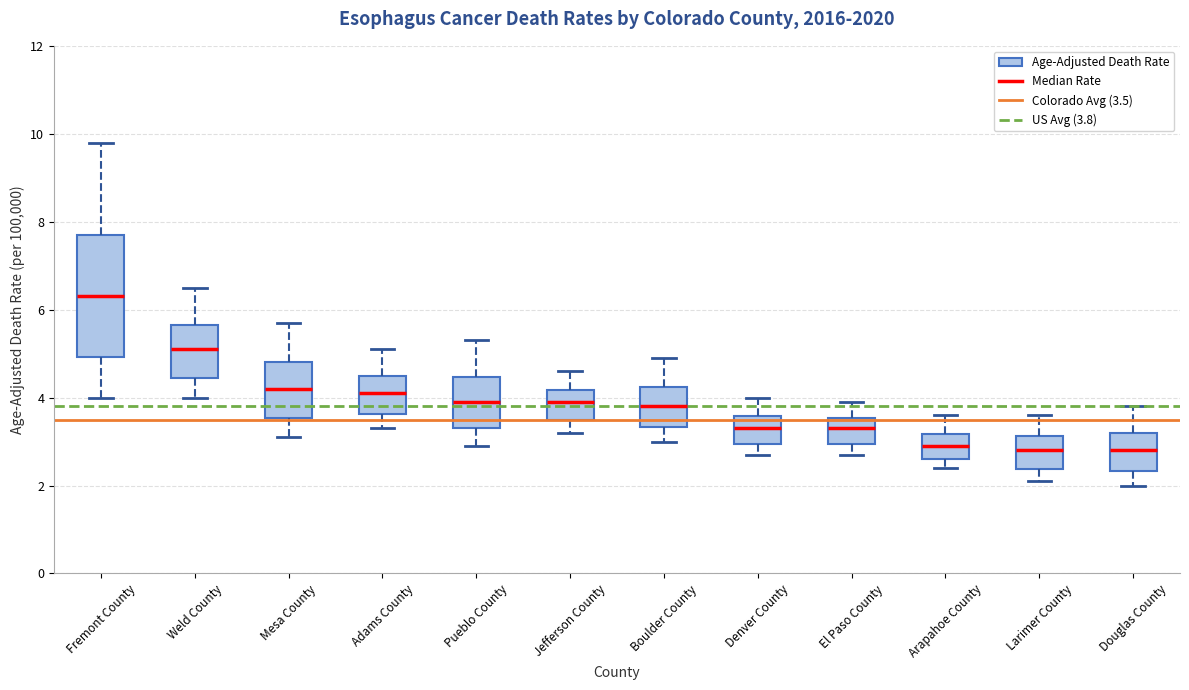

Which box is the tallest, from its lower edge to its upper edge?

Fremont County